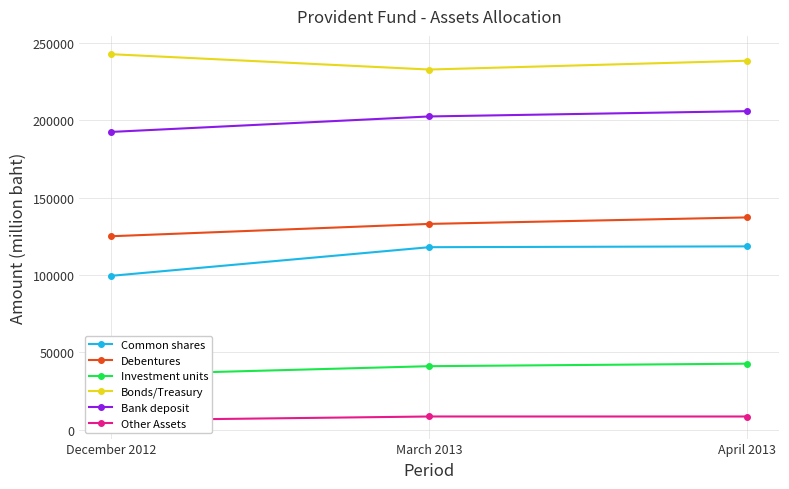

At April 2013, list the series in order from smallest to largest.

Other Assets, Investment units, Common shares, Debentures, Bank deposit, Bonds/Treasury